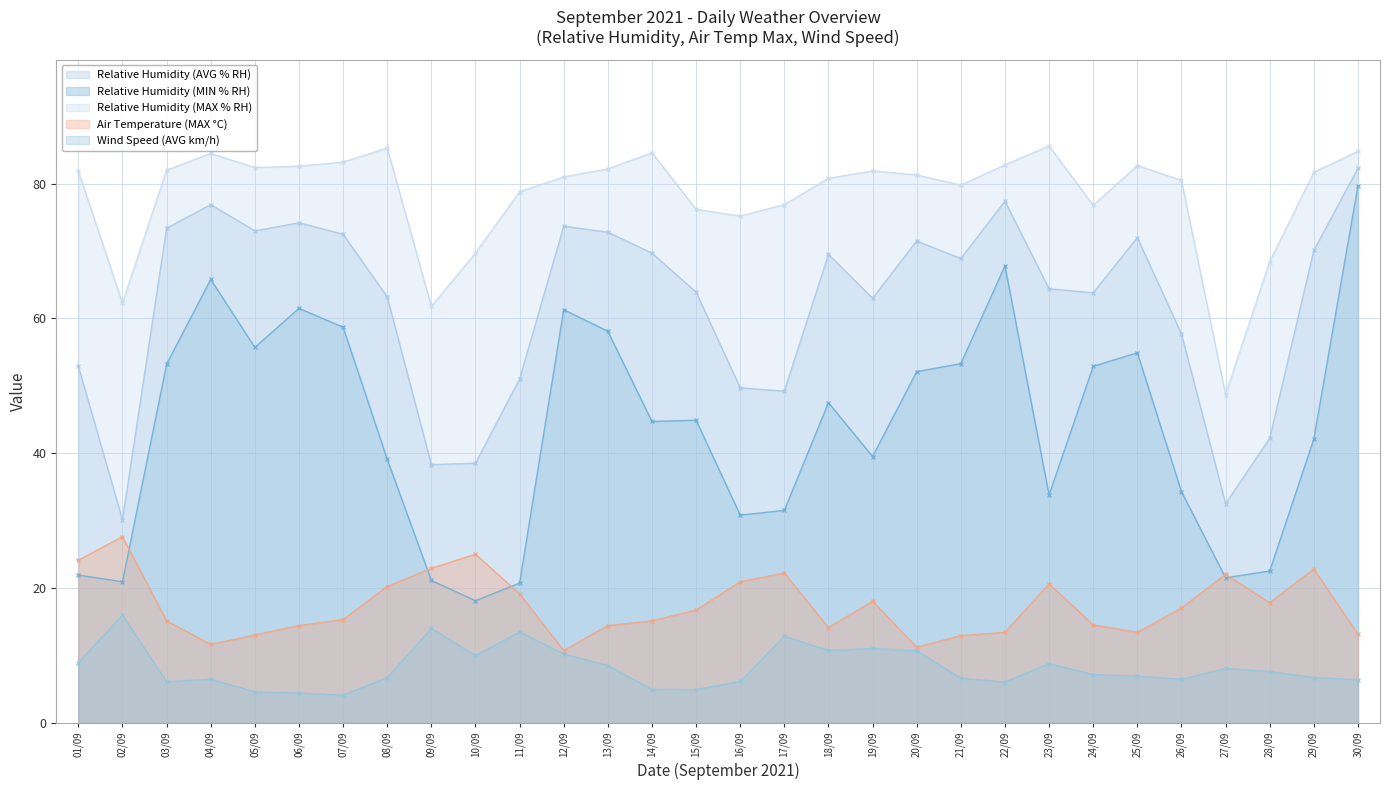

How many values in the Relative Humidity (MIN % RH) series exceed 44?

16